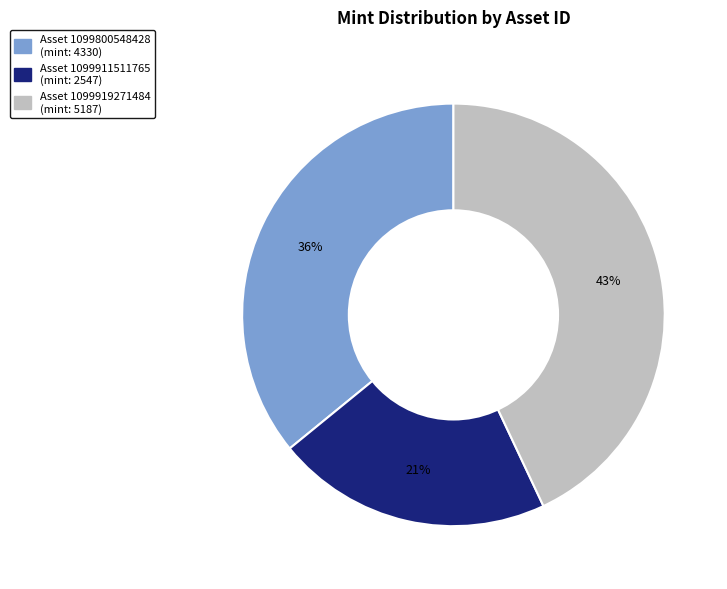

How many slices are in this pie chart?

3